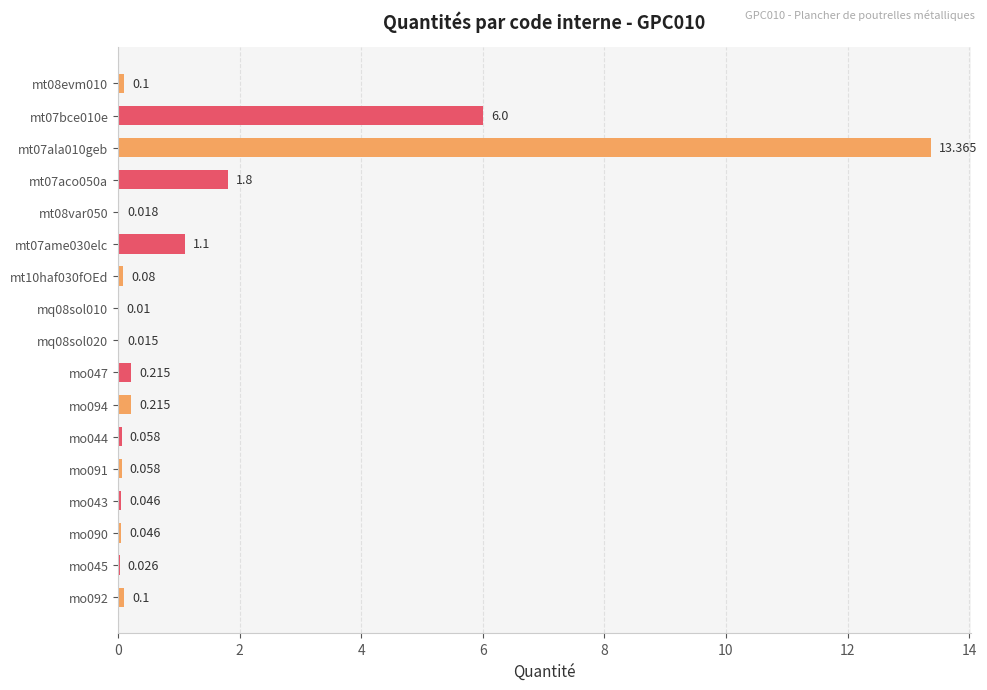

How many categories are shown in the chart?

17